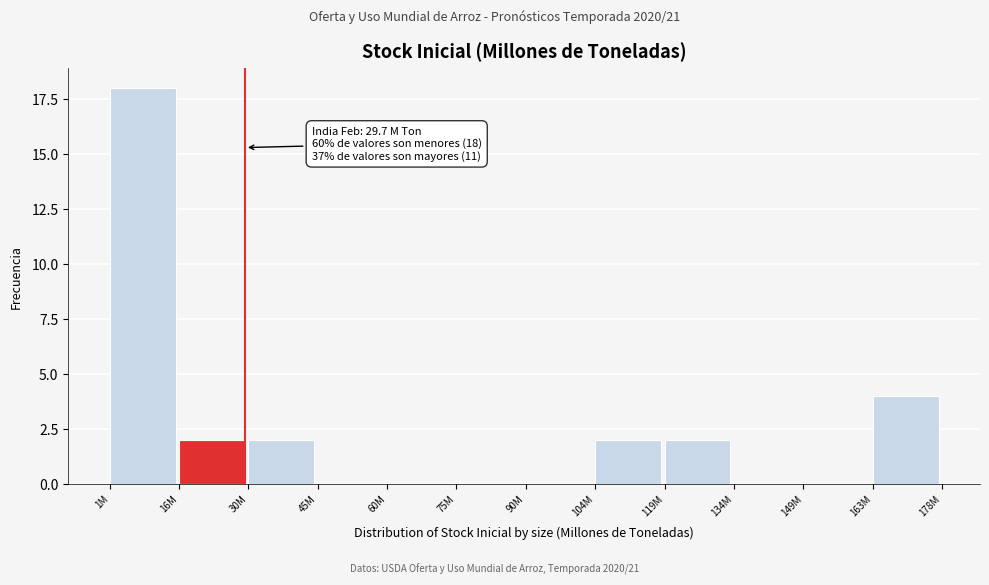

Reading left to right, transcribe all the data shown in this chart.

1M=18	16M=2	30M=2	45M=0	60M=0	75M=0	90M=0	104M=2	119M=2	134M=0	149M=0	163M=4